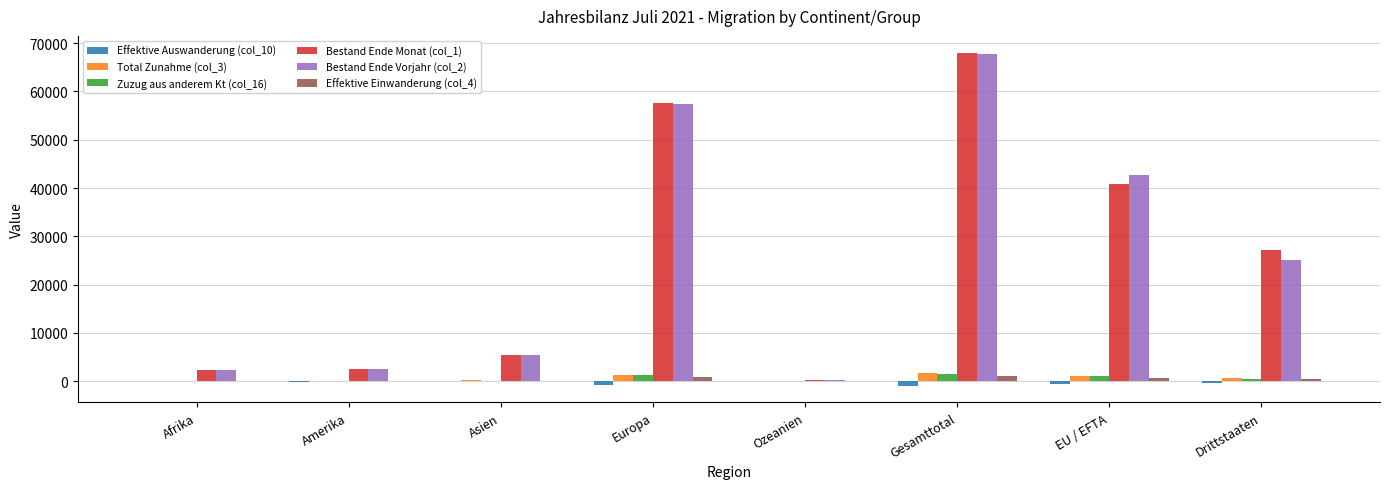

What is the maximum value for Bestand Ende Monat (col_1)?

68064